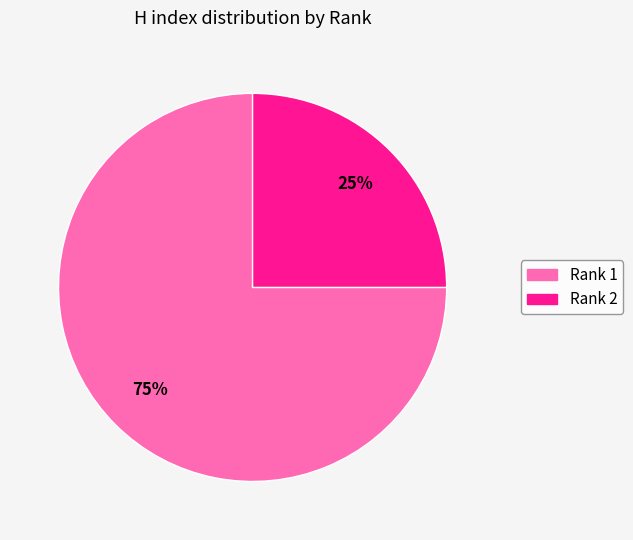

To the nearest percent, what is the combined percentage of Rank 2 and Rank 1?

100%